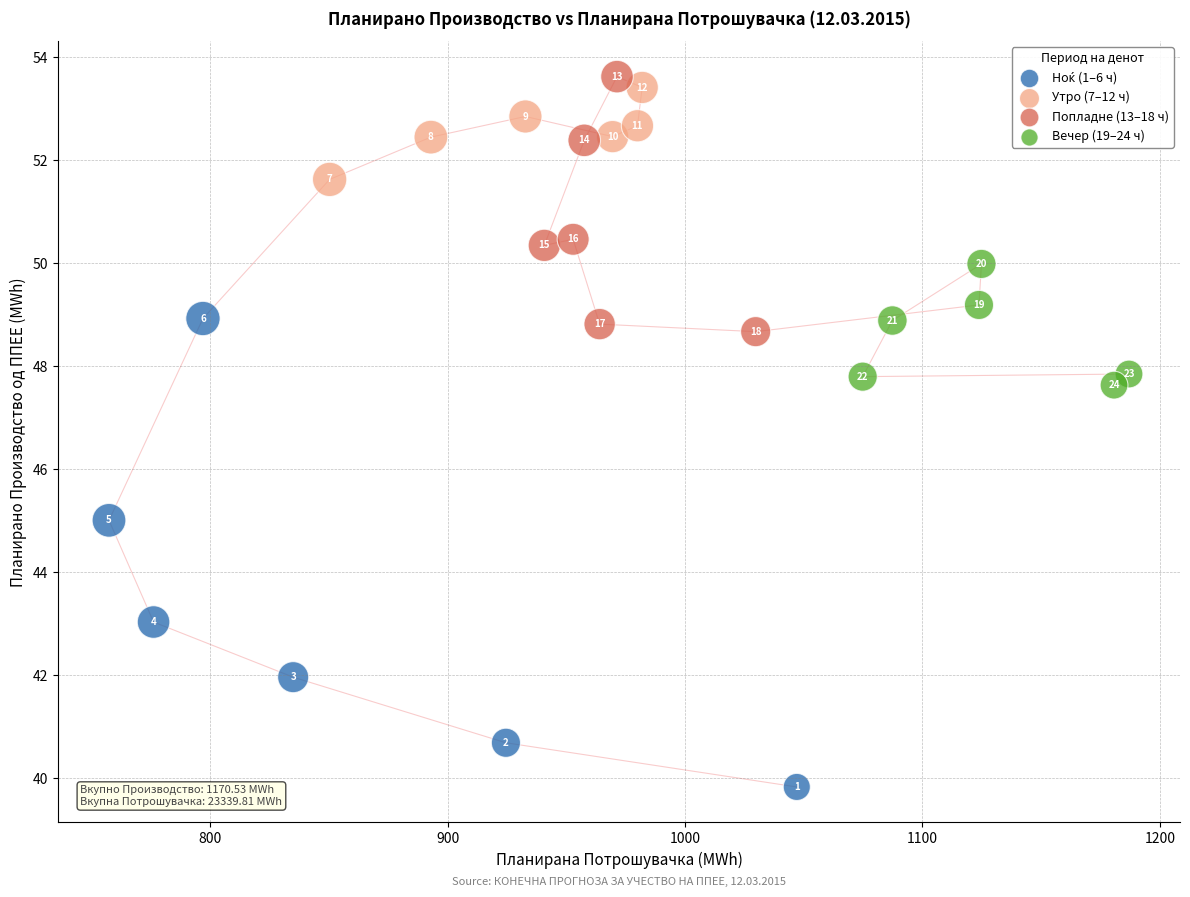

Which series contains the highest Y value?

Попладне (13–18 ч)